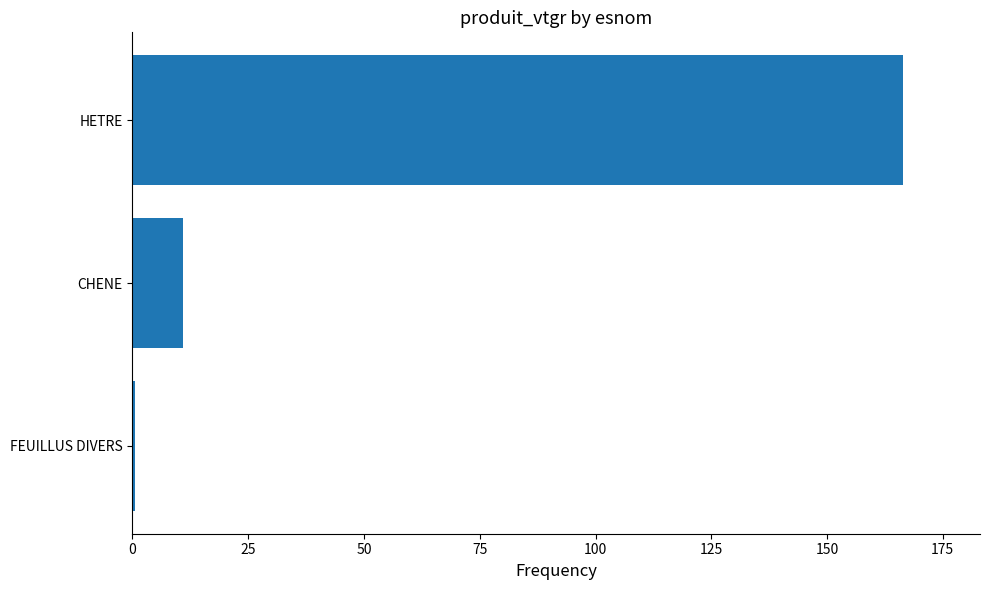

Which has a higher value, HETRE or CHENE?

HETRE